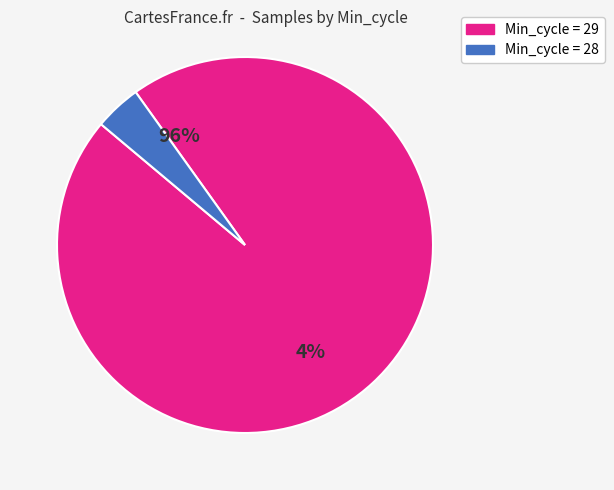

Is the sum of 29 and 29 greater than half?

No